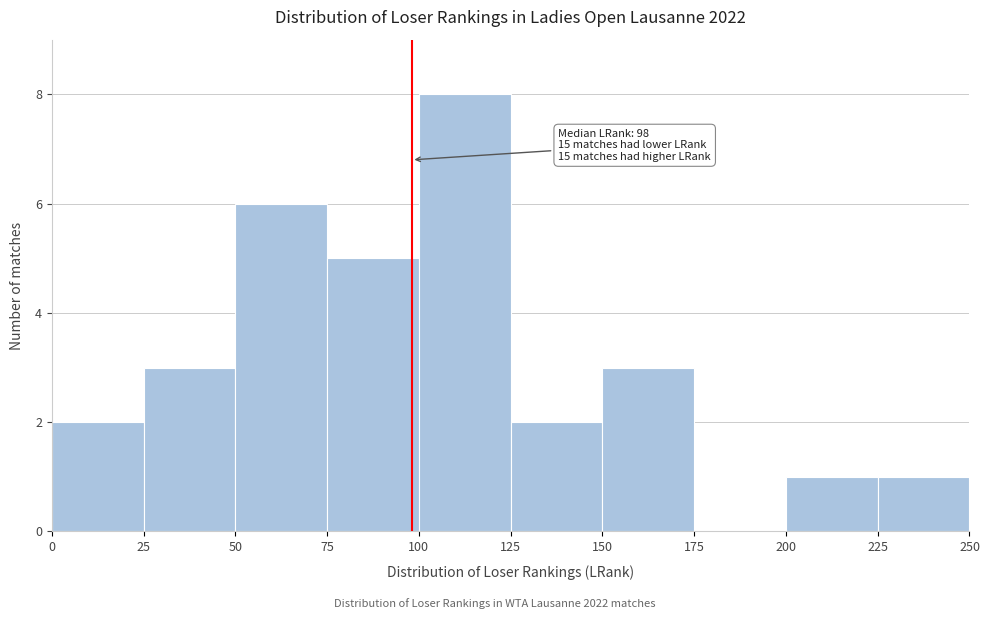

Over which range of the x-axis is the bar tallest?

100 to 125